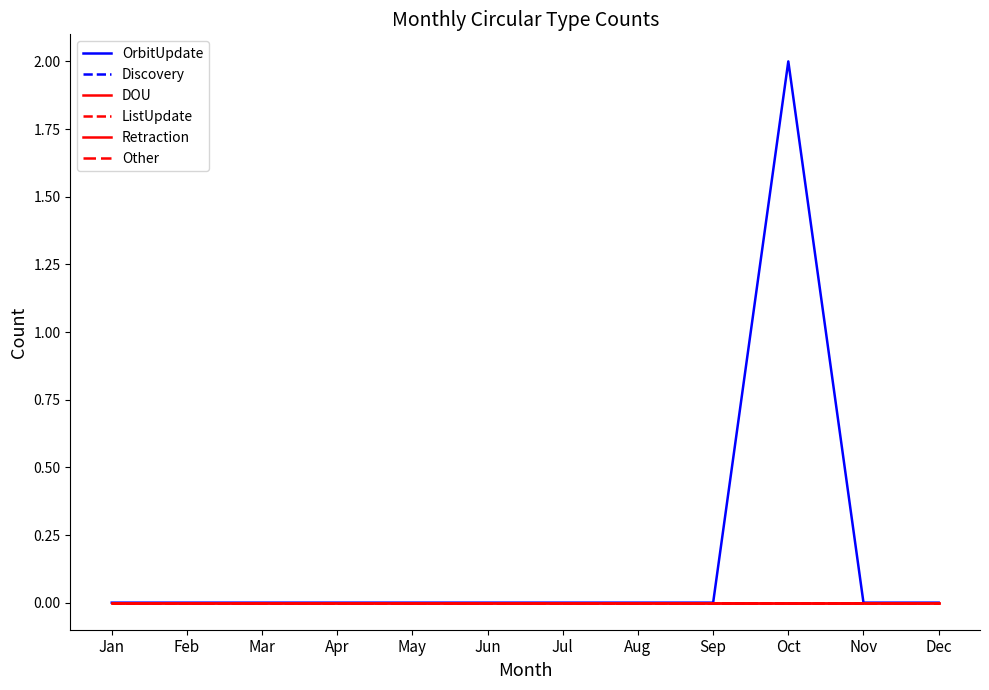

Does the chart have visible grid lines?

No